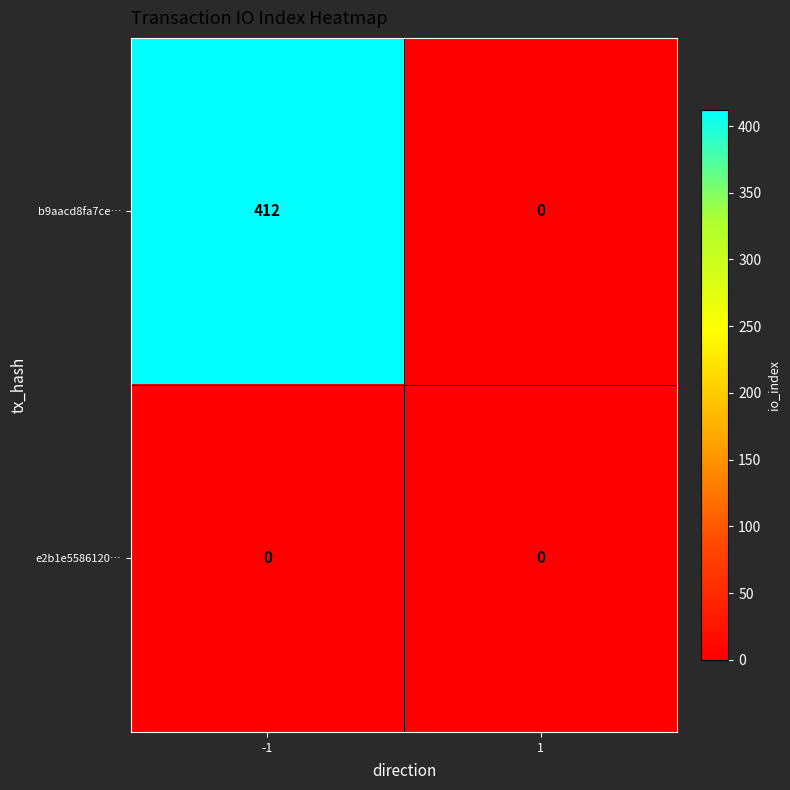

The b9aacd8fa7ce… series shows 272 at -1. True or false?

False